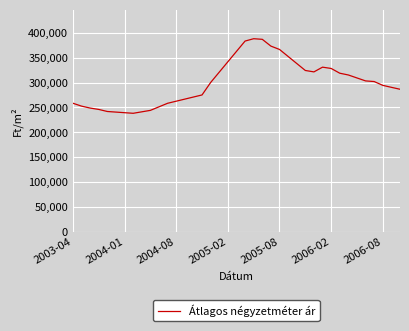

What is the maximum value shown in the chart?

388143